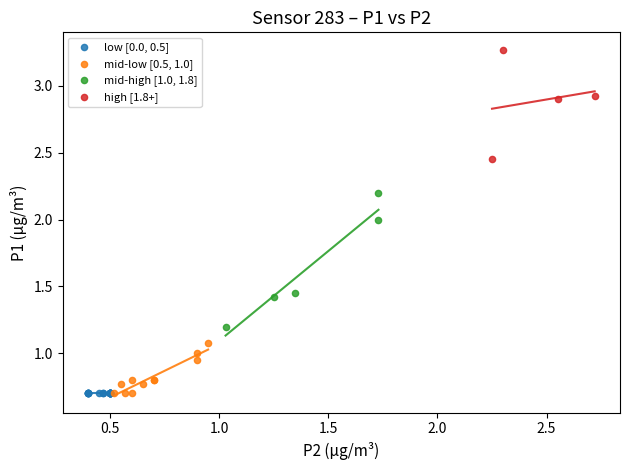

Which series reaches the maximum Y coordinate?

high [1.8+]